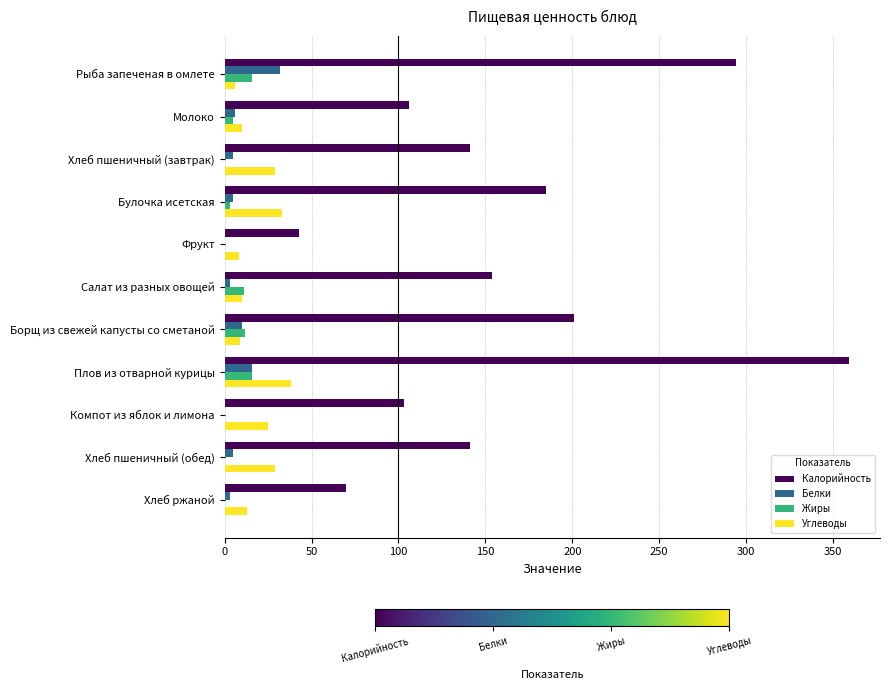

What is the sum of all Калорийность values?

1797.0